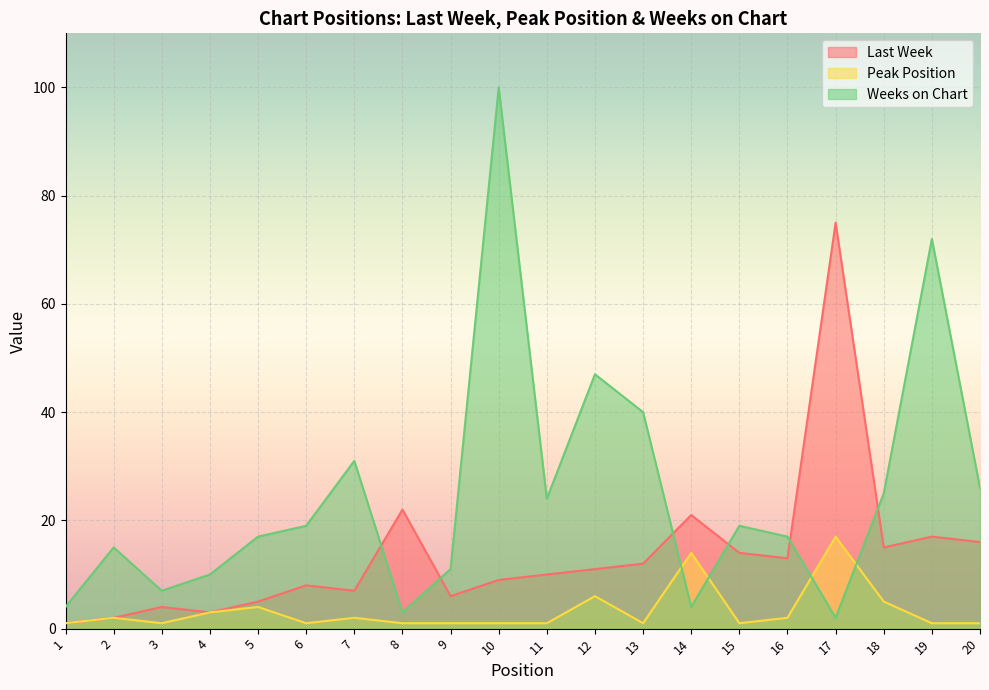

What is the total value across all series at 5?

26